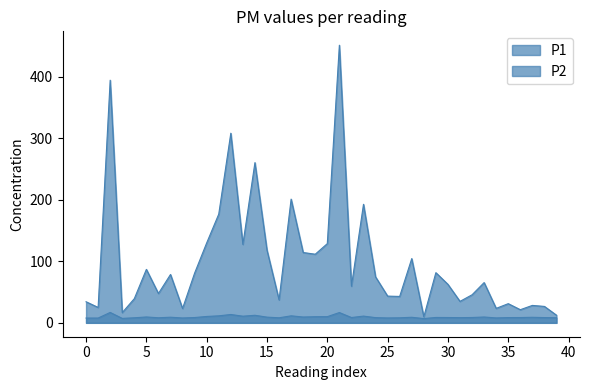

Reading left to right, list all the values displayed in this chart.

P1: 34.3	25.0	394.4	16.6	39.3	86.9	47.7	78.6	23.3	80.8	129.9	176.7	308.2	127.5	260.4	118.1	37.3	201.1	114.3	111.5	128.7	451.2	59.5	192.7	74.7	43.5	42.9	104.4	9.8	81.5	62.5	34.9	45.6	65.4	23.5	31.2	21.4	28.3	26.7	12.4
P2: 7.8	7.8	16.9	7.2	8.2	9.6	8.2	9.2	7.9	8.6	10.4	11.4	13.6	10.8	12.3	9.3	8.2	11.4	9.5	10.0	10.1	16.7	8.7	10.9	8.5	8.0	8.2	9.1	7.0	8.8	8.7	8.4	8.7	9.5	8.0	8.6	8.6	9.0	8.6	8.3